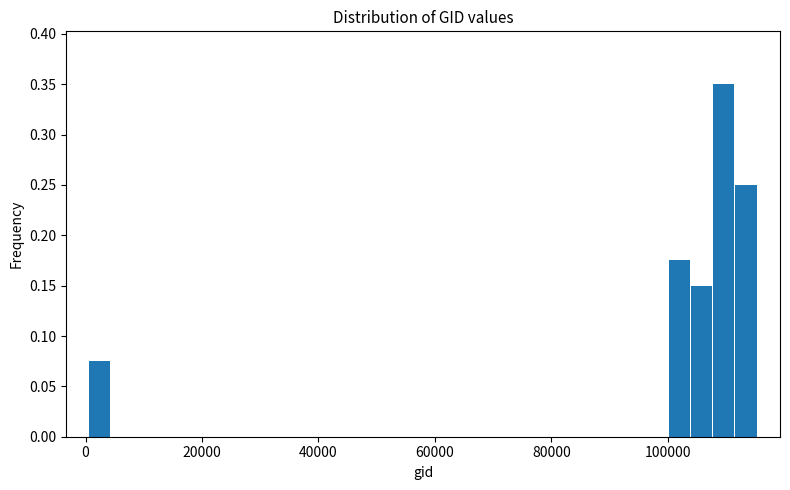

Around what value on the x-axis is the tallest bar? Give the approximate position of its centre, as read against the axis.

110000